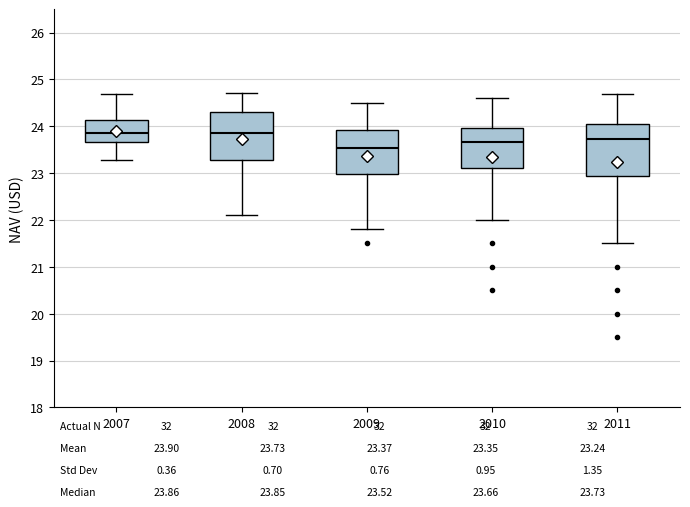

Reading left to right, transcribe this box plot: for each box, give where its median line is, the range the box spans, and where its two whiskers end, as read against the y-axis. The values are not printed on the chart, so give them approximately, as read against the axis.

2007: median 23.9, box 23.7 to 24.1, whiskers 23.3 to 24.7
2008: median 23.9, box 23.3 to 24.3, whiskers 22.1 to 24.7
2009: median 23.5, box 23.0 to 23.9, whiskers 21.8 to 24.5
2010: median 23.7, box 23.1 to 24.0, whiskers 22.0 to 24.6
2011: median 23.7, box 22.9 to 24.1, whiskers 21.5 to 24.7